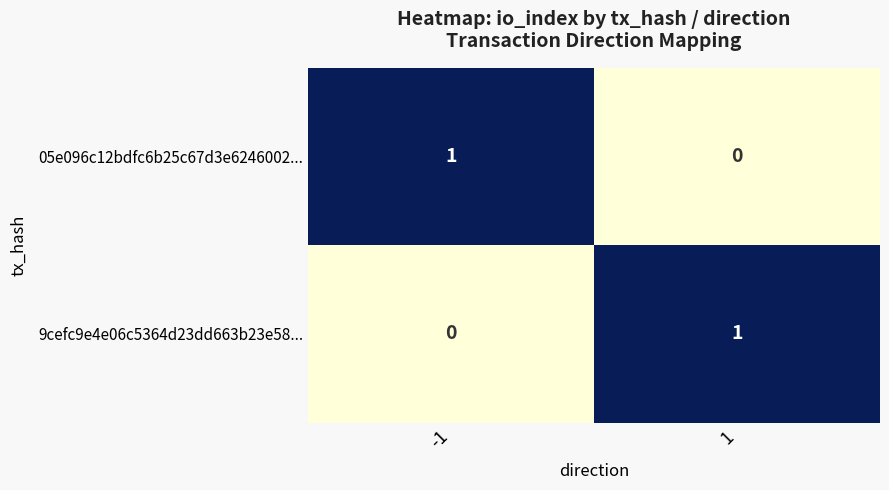

The value of 05e096c12bdfc6b25c67d3e6246002... at -1 is 2. True or false?

False